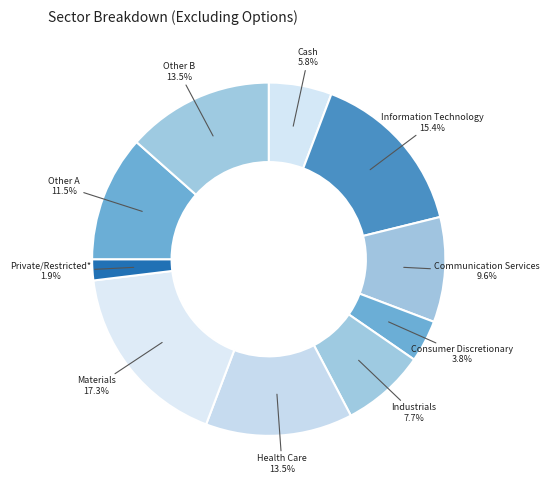

What percentage do Consumer Discretionary and Information Technology together represent?

19.2%